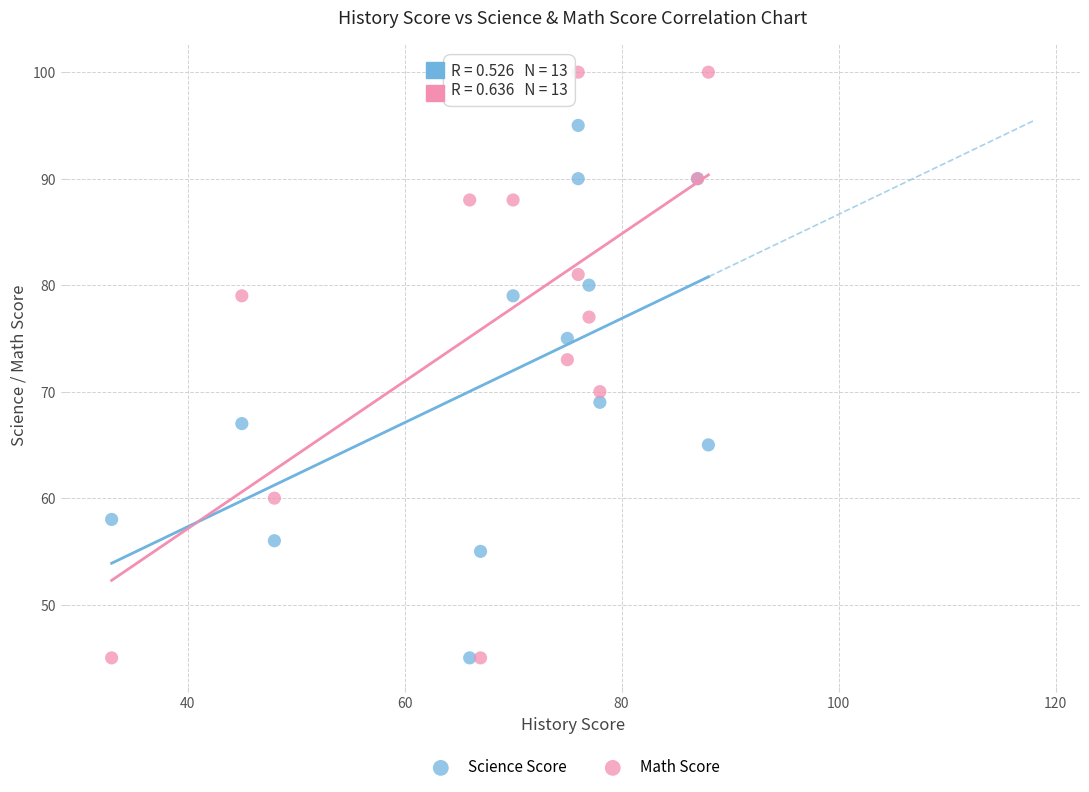

Which series contains the highest Y value?

Math Score